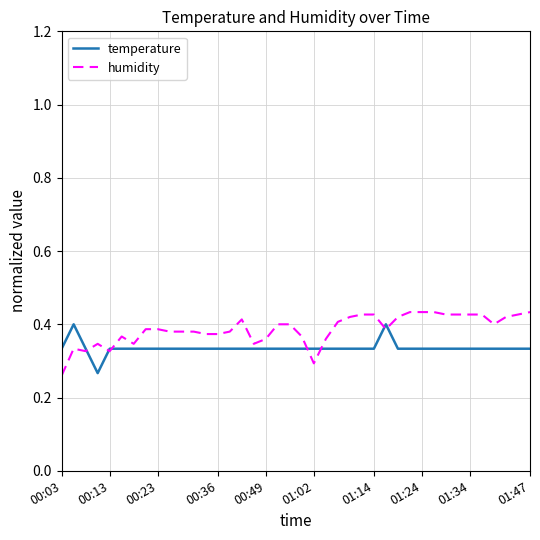

Which series has the largest total across all categories?

humidity